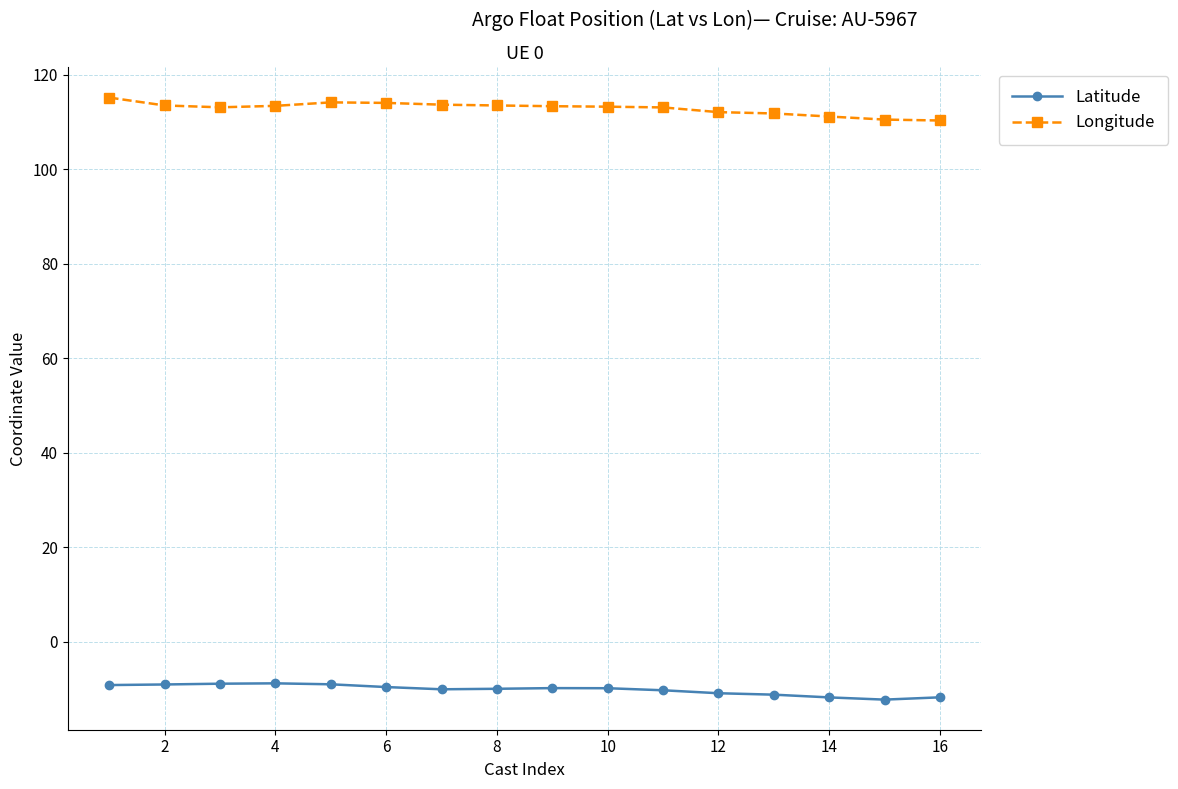

What is the difference between the maximum and minimum values in the Latitude series?

3.4